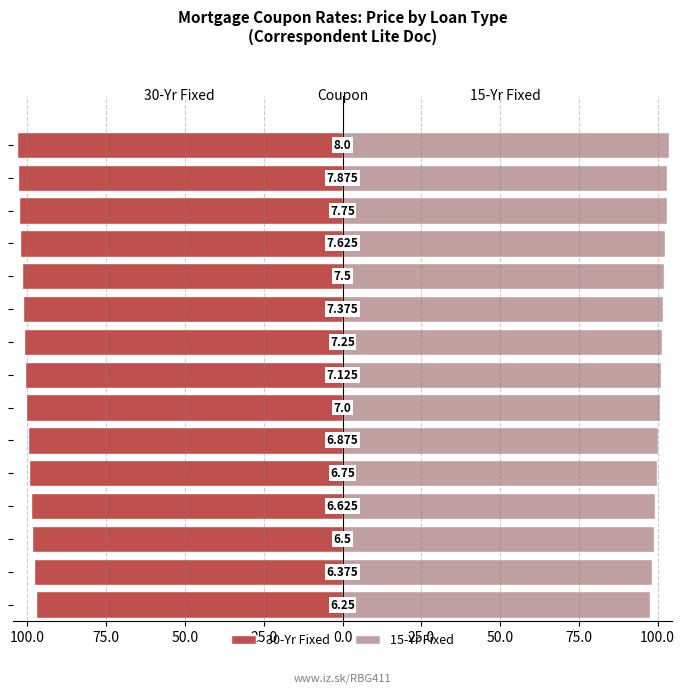

How many bars are there in total?

30